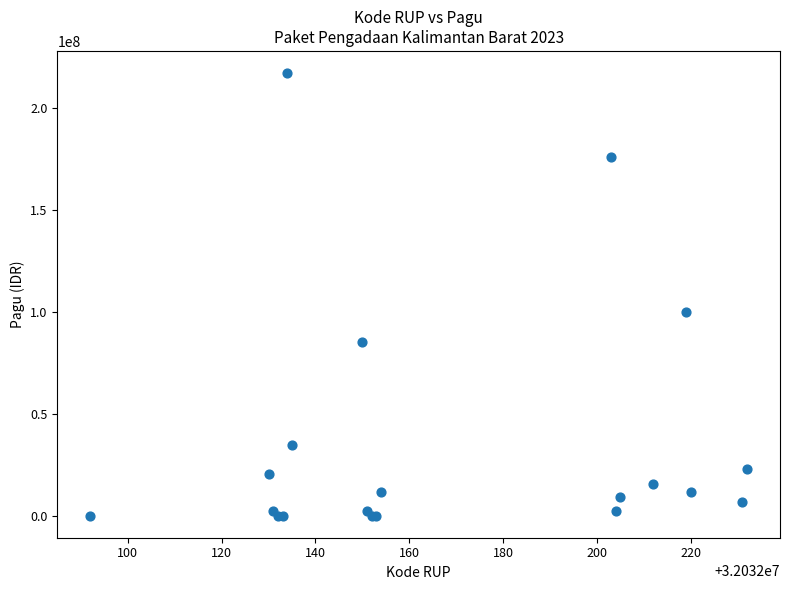

What Y value in the scatter plot is closest to 108800000?

99958000